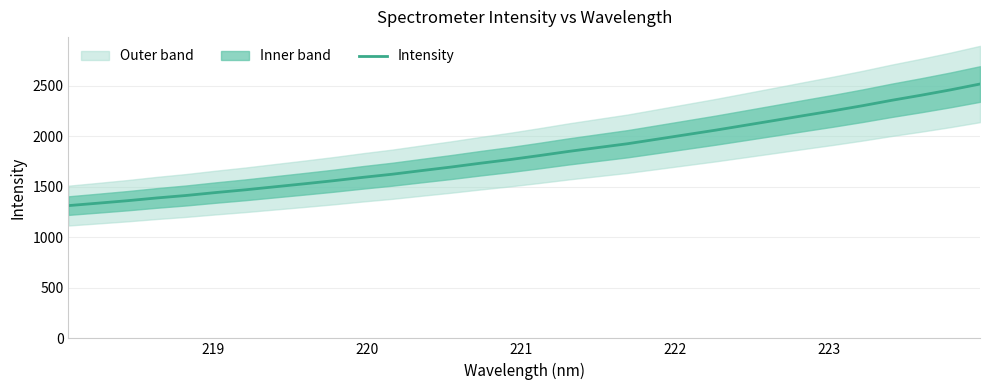

True or false: the data has more than 0 interior local peaks.

False